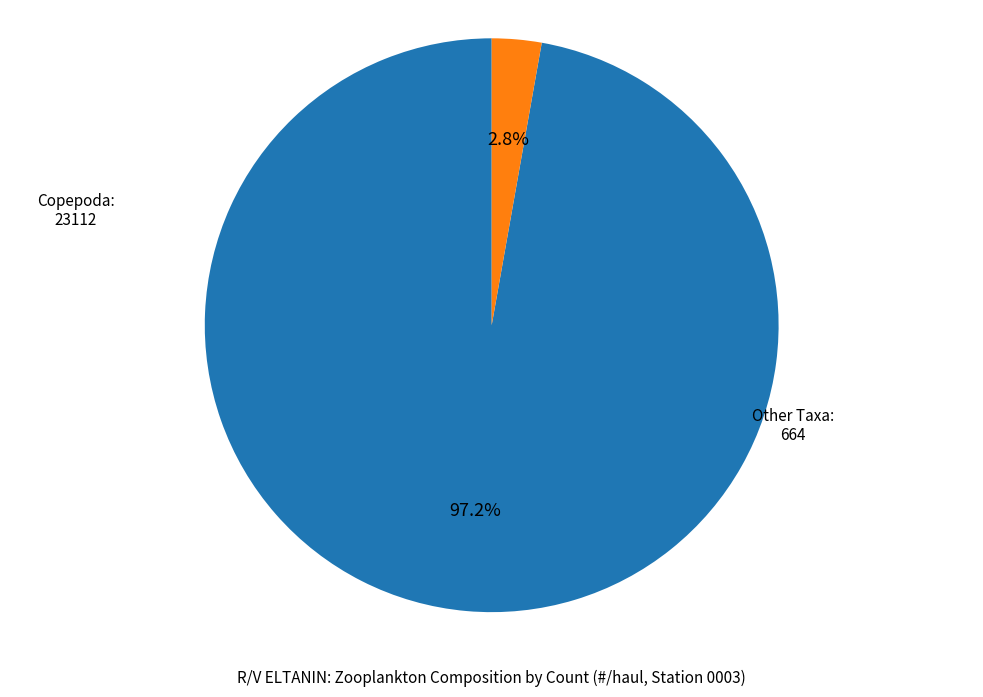

Is there any slice that represents more than half of the pie?

Yes